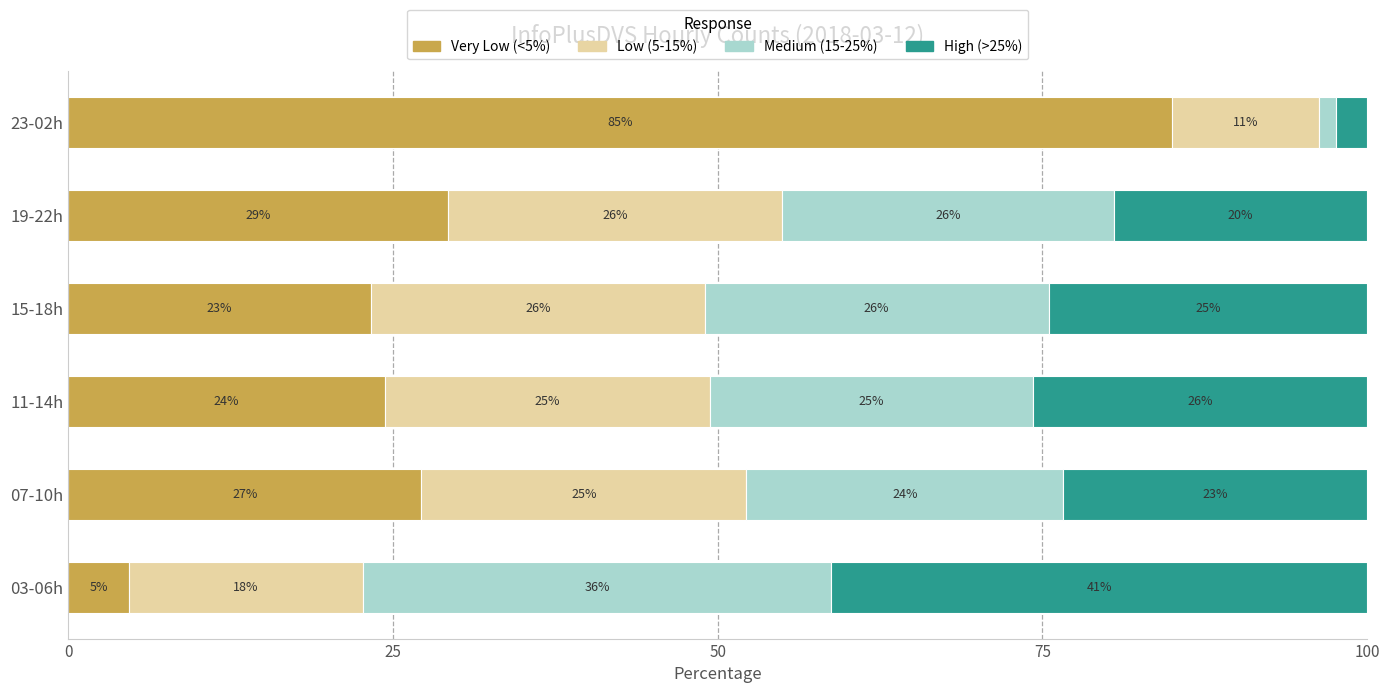

What are all the series names shown in the legend?

Very Low (<5%), Low (5-15%), Medium (15-25%), High (>25%)